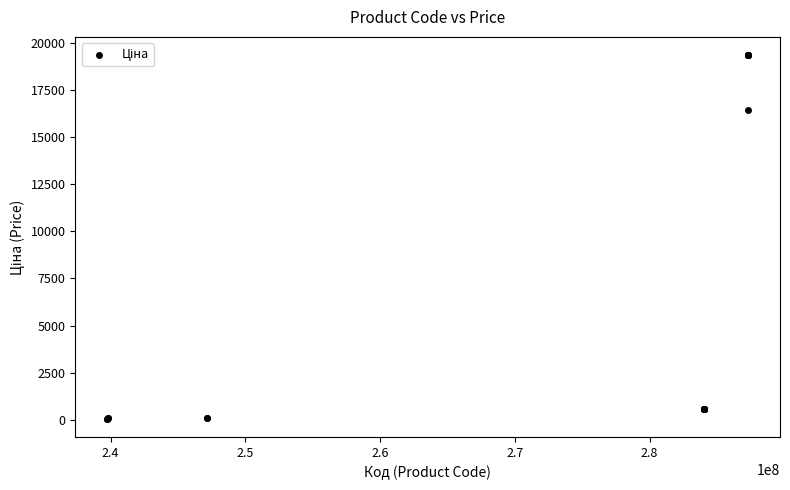

What Y value in the scatter plot is closest to 9699?

16448.2